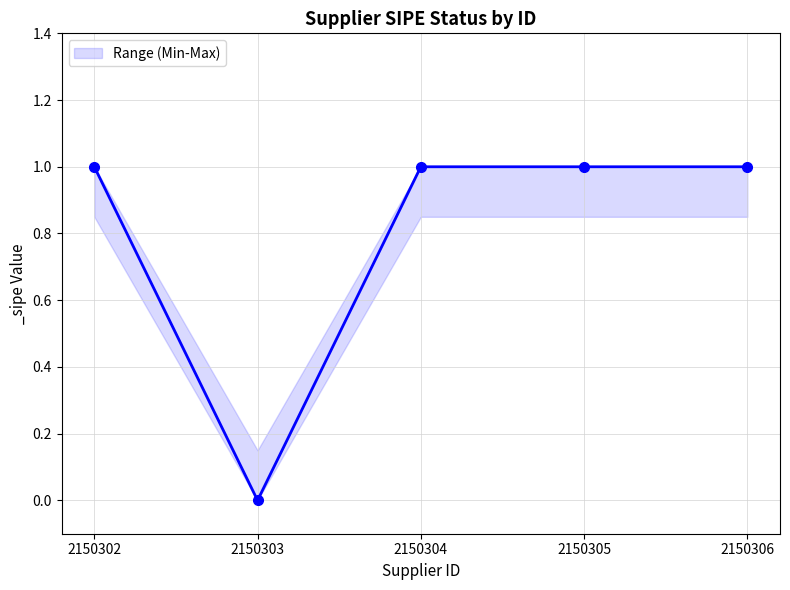

How many interior local valleys (lower than both neighbors) does the data have?

1